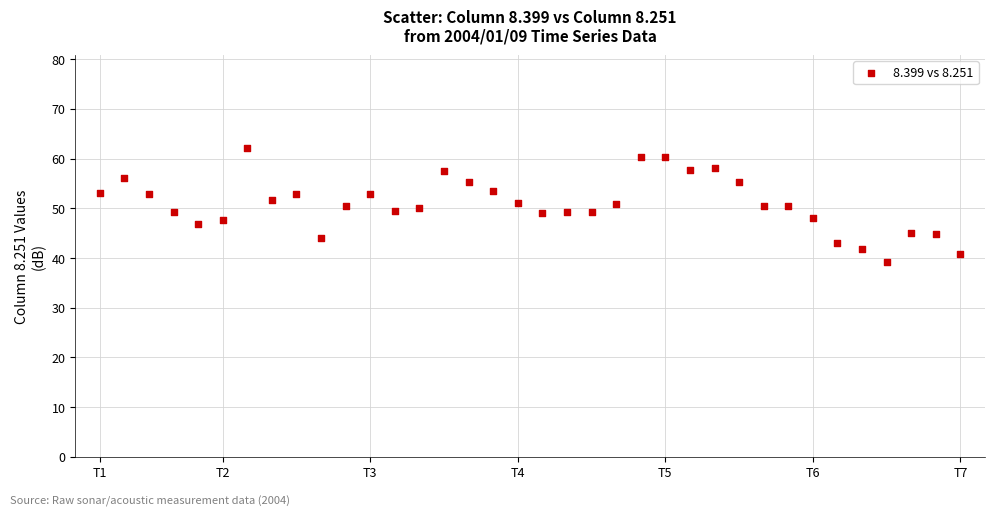

What is the range of Y values (max minus min)?

23.1